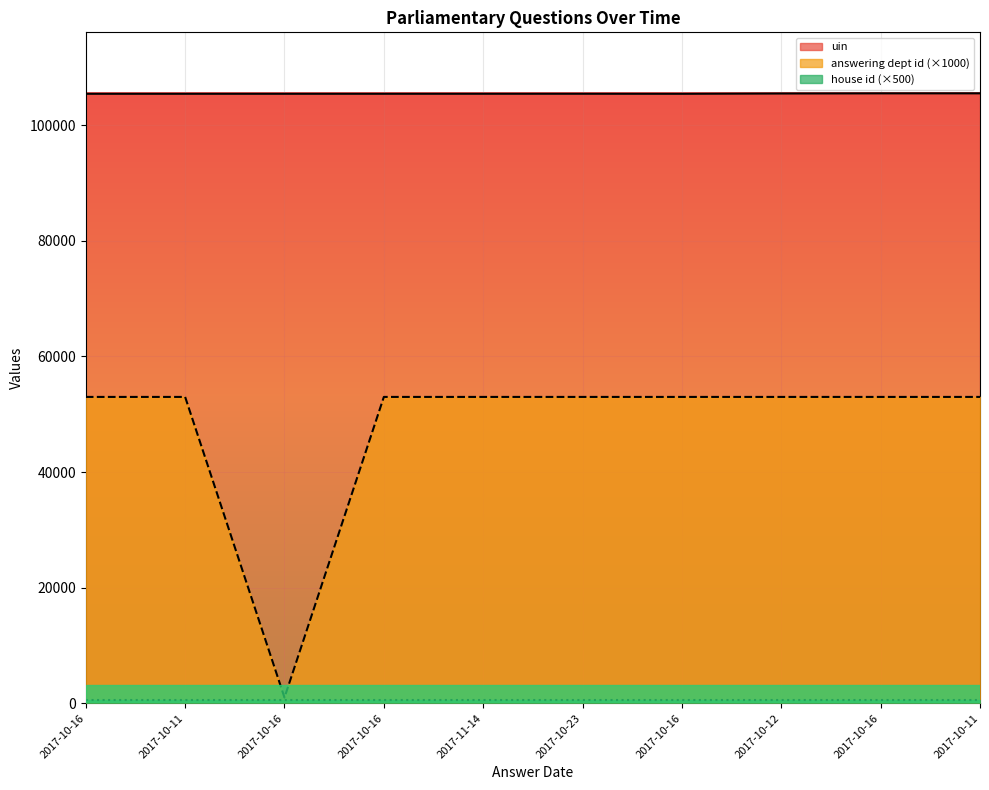

What is the sum of all answering dept id values?

478000